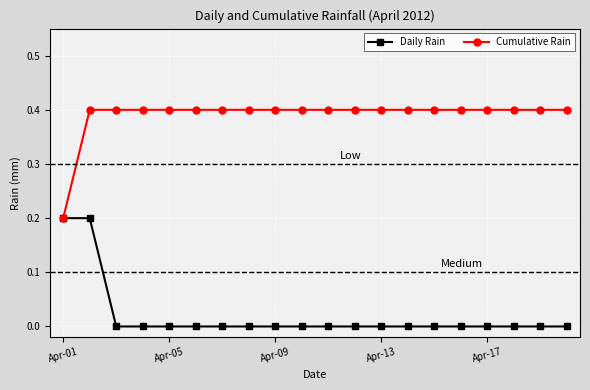

List the series in order of their overall mean, lowest first.

Daily Rain, Cumulative Rain